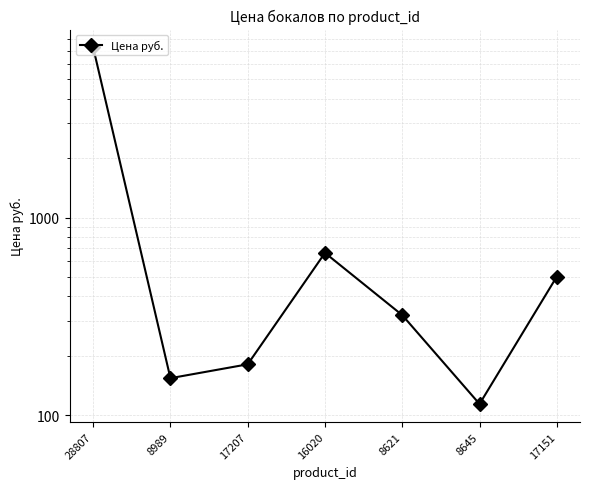

Does the chart have visible grid lines?

Yes